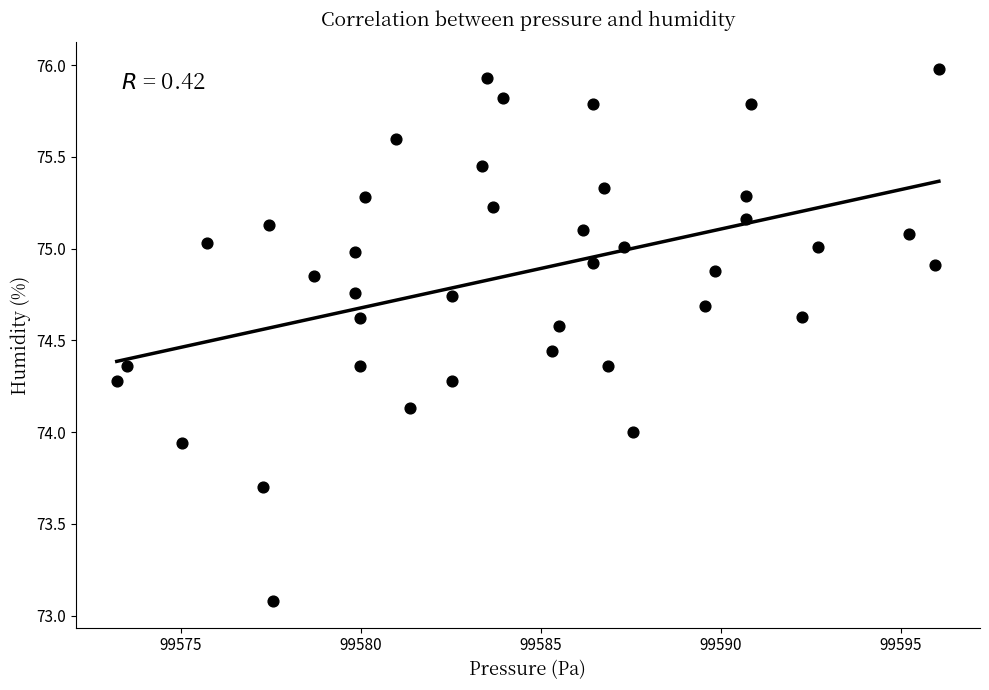

What is the range of Y values (max minus min)?

2.9